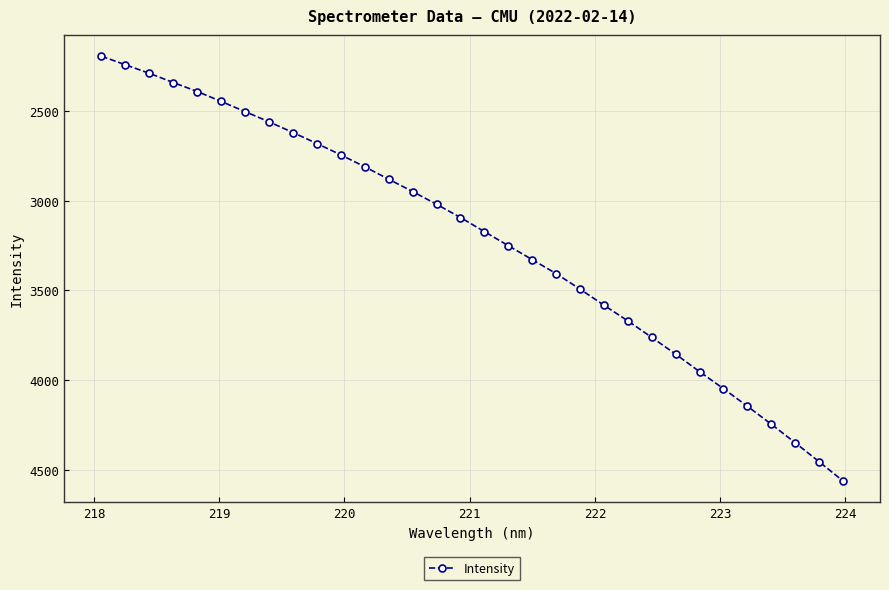

How many lines are shown in the chart?

1